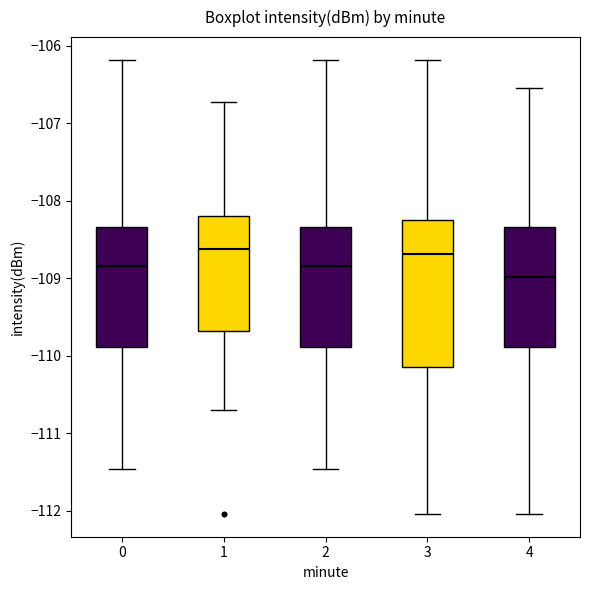

Reading left to right, read every box against the y-axis: the position of its median line, the range the box covers, and the ends of its whiskers. The values are not printed on the chart, so give them approximately, as read against the axis.

0: median -108.8, box -109.9 to -108.3, whiskers -111.5 to -106.2
1: median -108.6, box -109.7 to -108.2, whiskers -110.7 to -106.7
2: median -108.8, box -109.9 to -108.3, whiskers -111.5 to -106.2
3: median -108.7, box -110.1 to -108.3, whiskers -112.0 to -106.2
4: median -109.0, box -109.9 to -108.3, whiskers -112.0 to -106.5